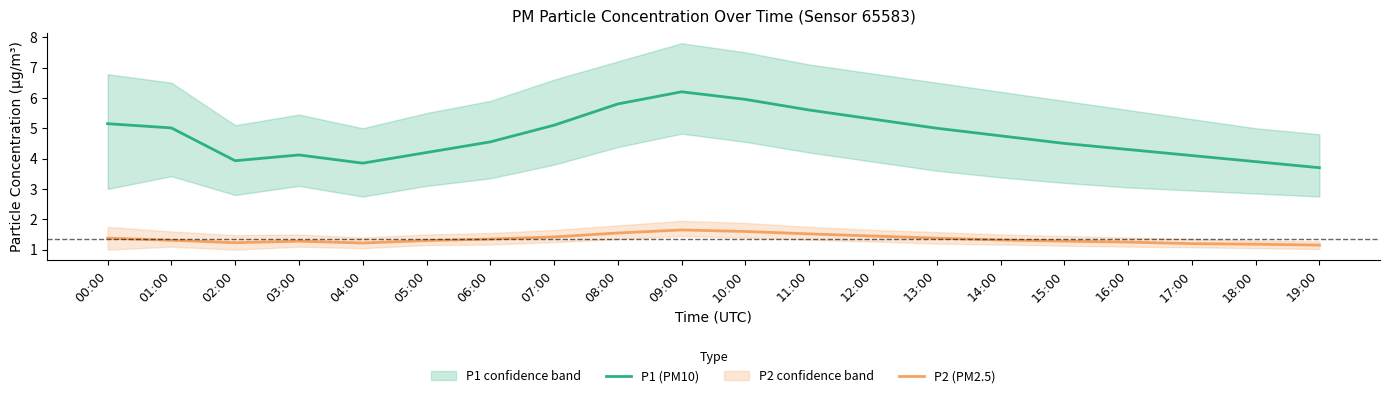

At which category does the chart reach its peak across all series?

09:00